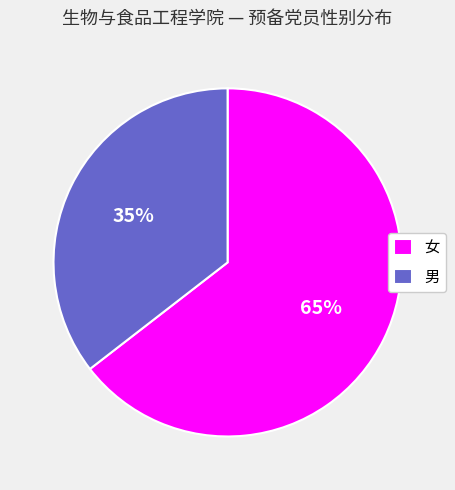

Is there any slice that represents more than half of the pie?

Yes